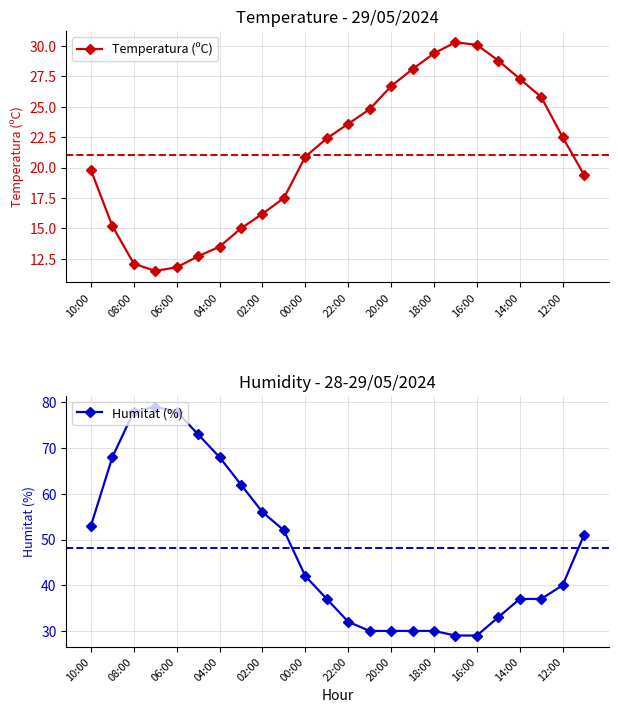

True or false: Humitat (%) has a value of 122.2 at 22:00.

False